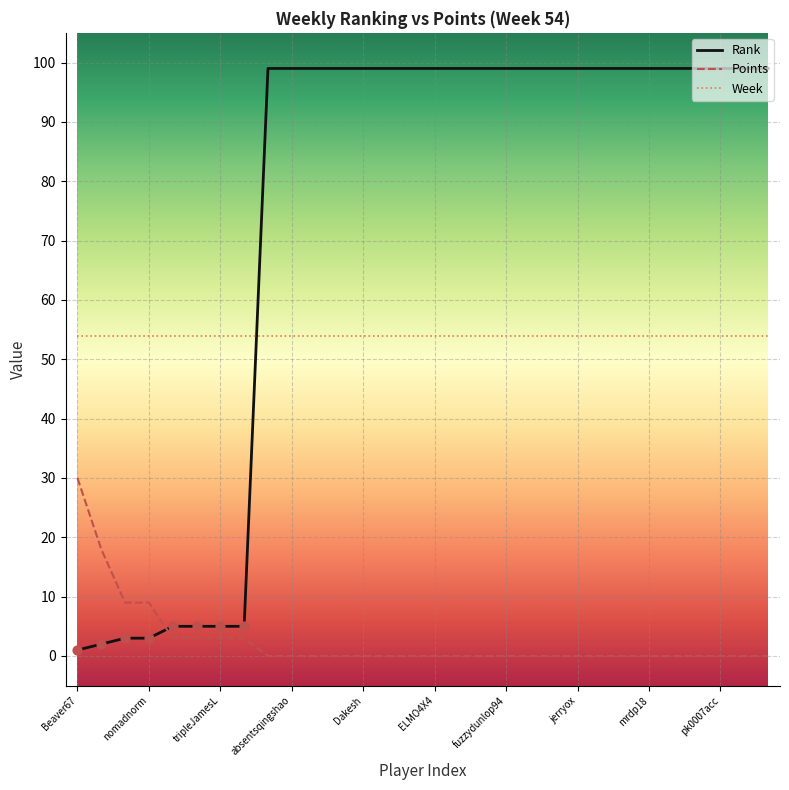

Which series has the largest total across all categories?

Rank